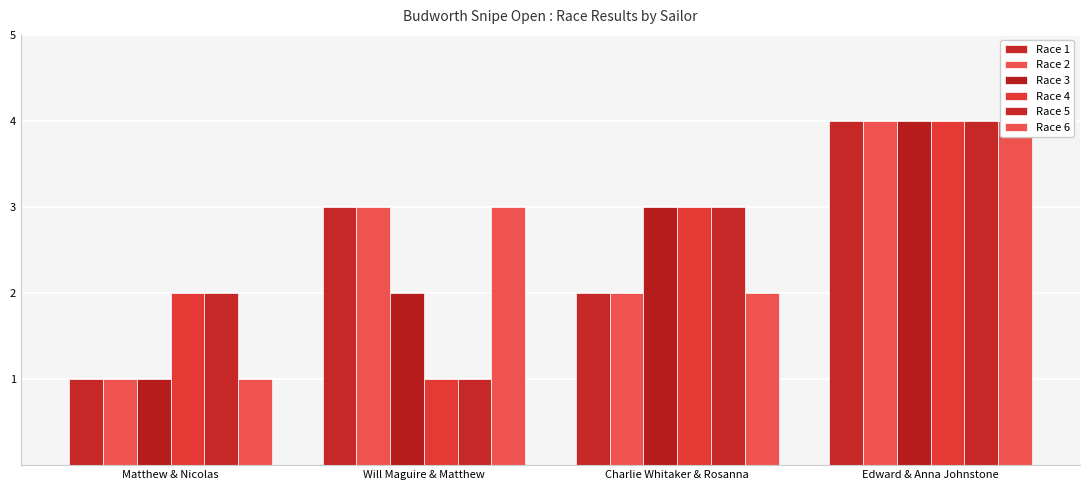

Which series has the largest total across all categories?

Race 1